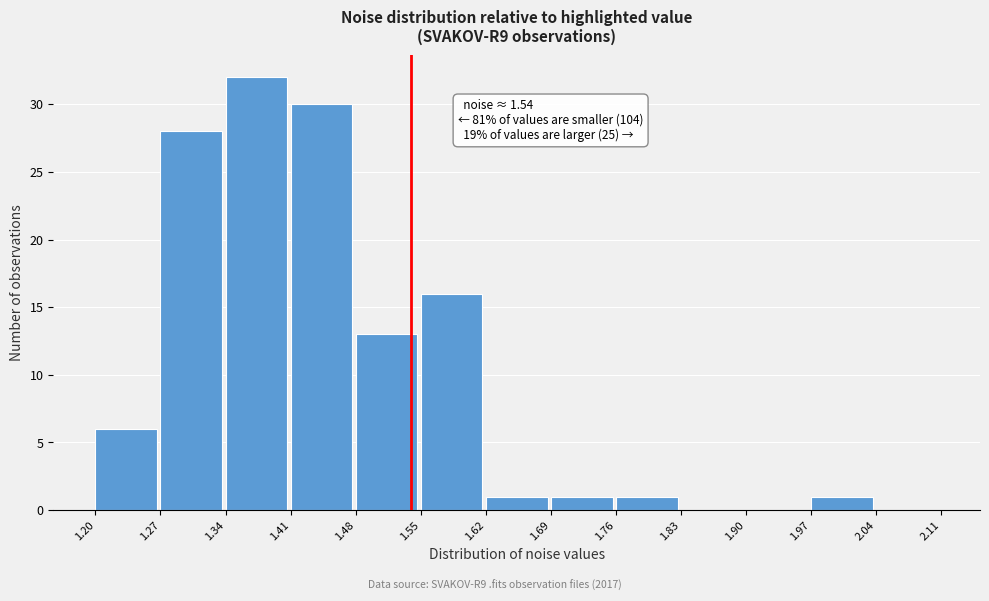

Over which range of the x-axis is the bar tallest?

1.34 to 1.41